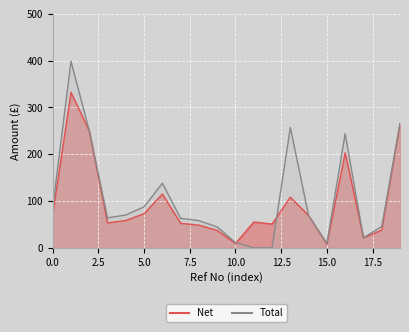

What is the value of the Net point at the 11th from the left?

9.4